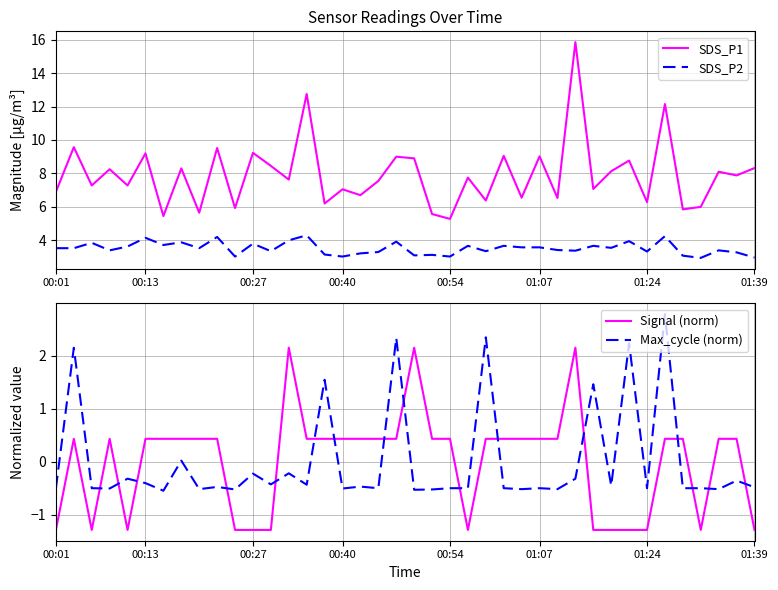

True or false: SDS_P2 and SDS_P1 cross at least once.

False